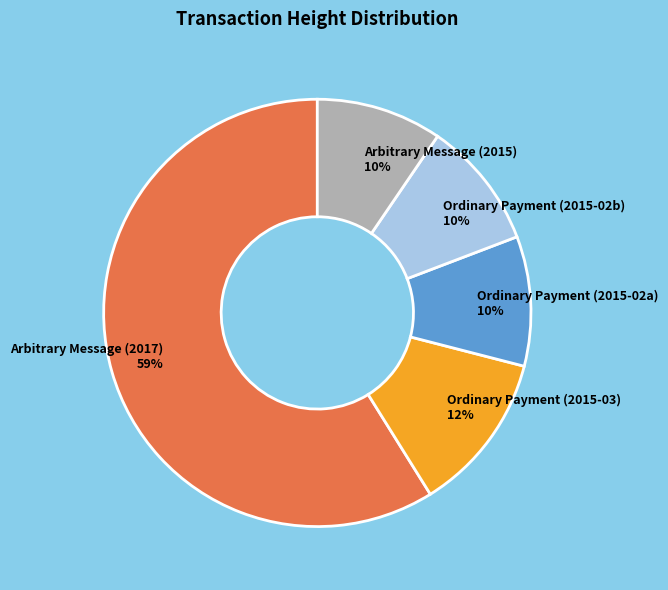

Combined, do Ordinary Payment (2015-02b) and Arbitrary Message (2015) account for over 50%?

No